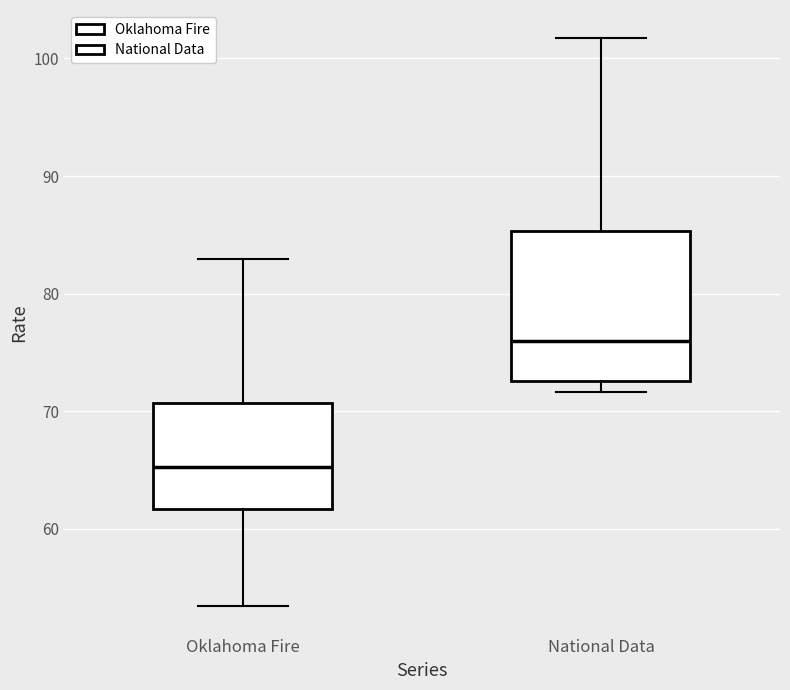

Reading left to right, transcribe this box plot: for each box, give where its median line is, the range the box spans, and where its two whiskers end, as read against the y-axis. The values are not printed on the chart, so give them approximately, as read against the axis.

Oklahoma Fire: median 65, box 62 to 71, whiskers 53 to 83
National Data: median 76, box 73 to 85, whiskers 72 to 102